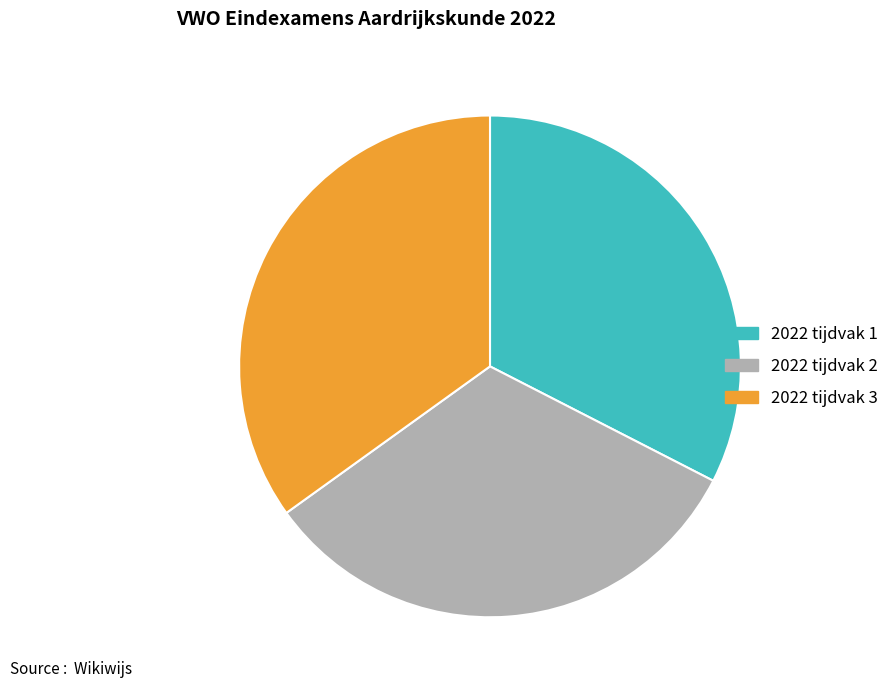

How many segments does this pie chart have?

3